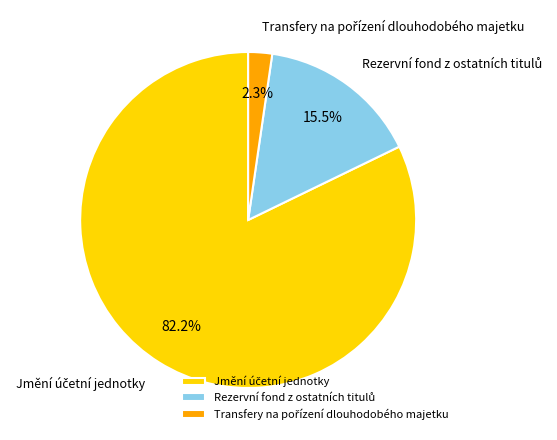

Is there any slice that represents more than half of the pie?

Yes